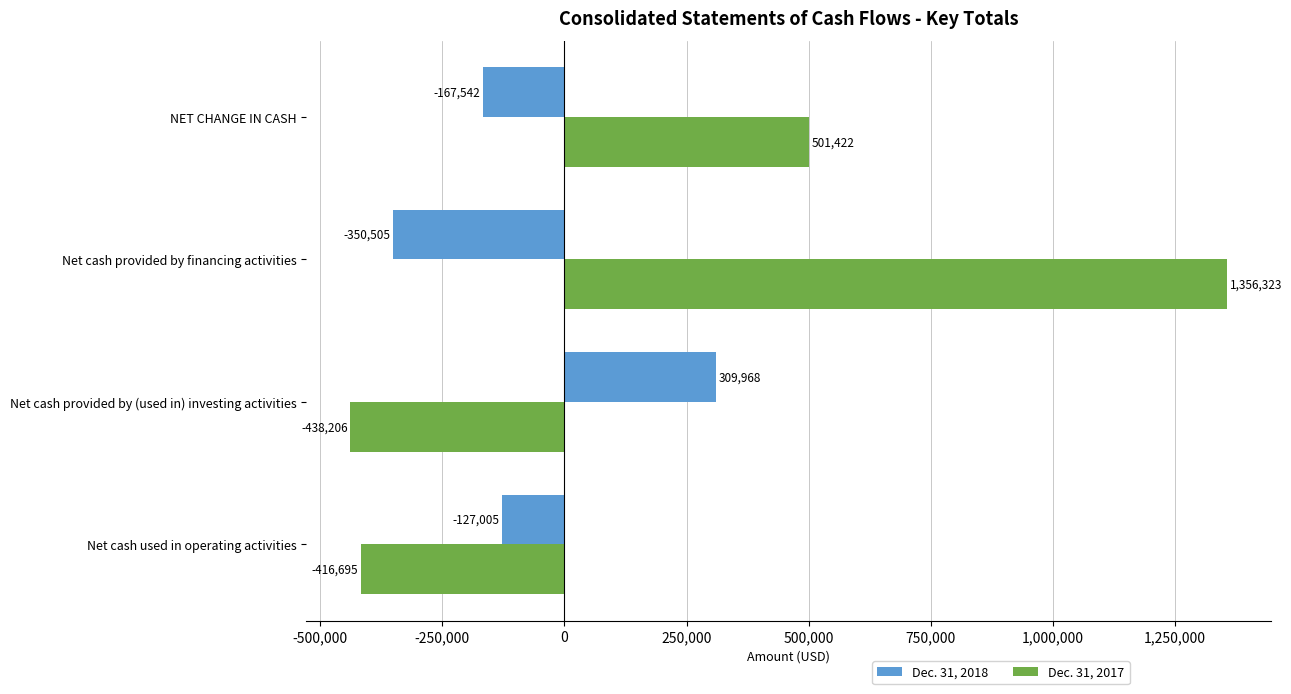

Count the number of data series in this chart.

2